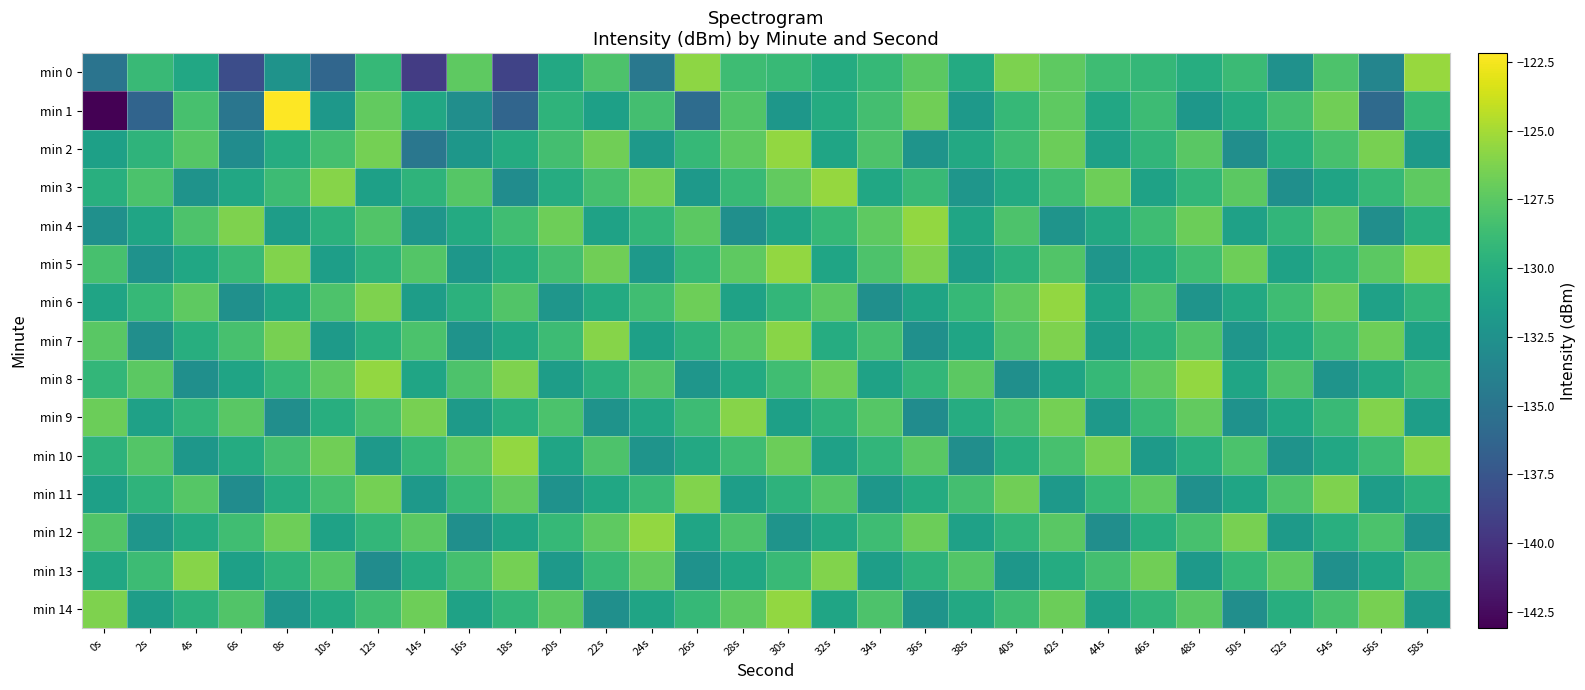

What is the total value across all series at 58s?

-1937.3